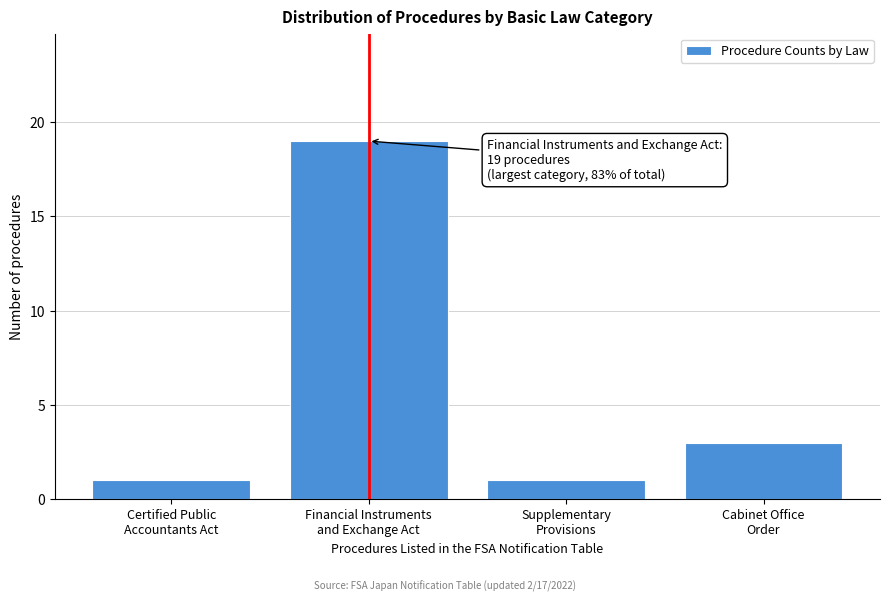

Reading right to left, transcribe all the data shown in this chart.

3	1	19	1